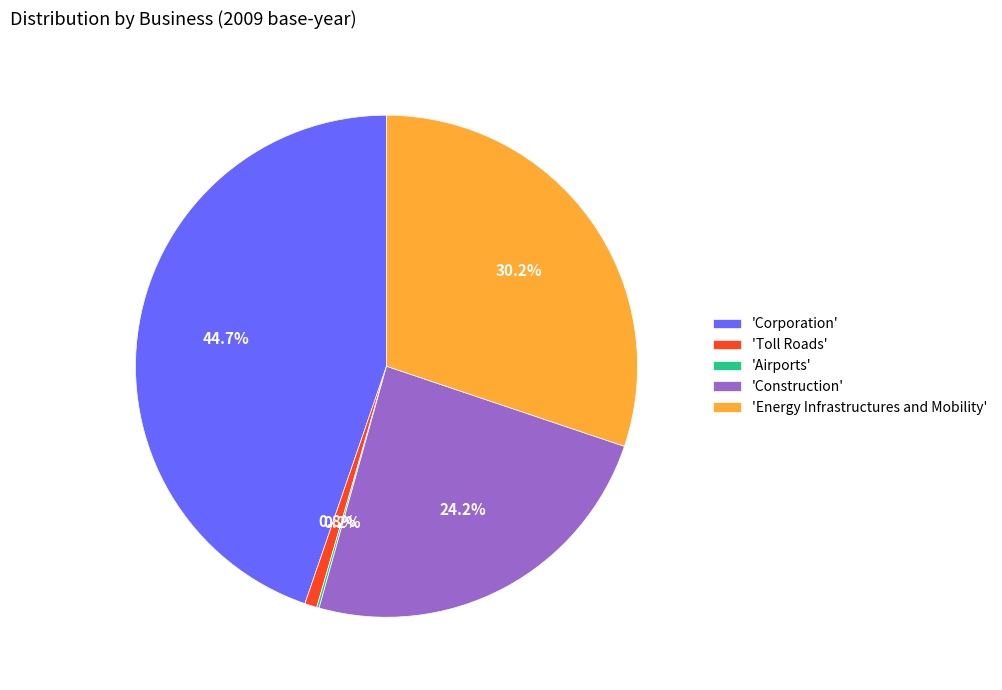

Does any single category account for the majority?

No